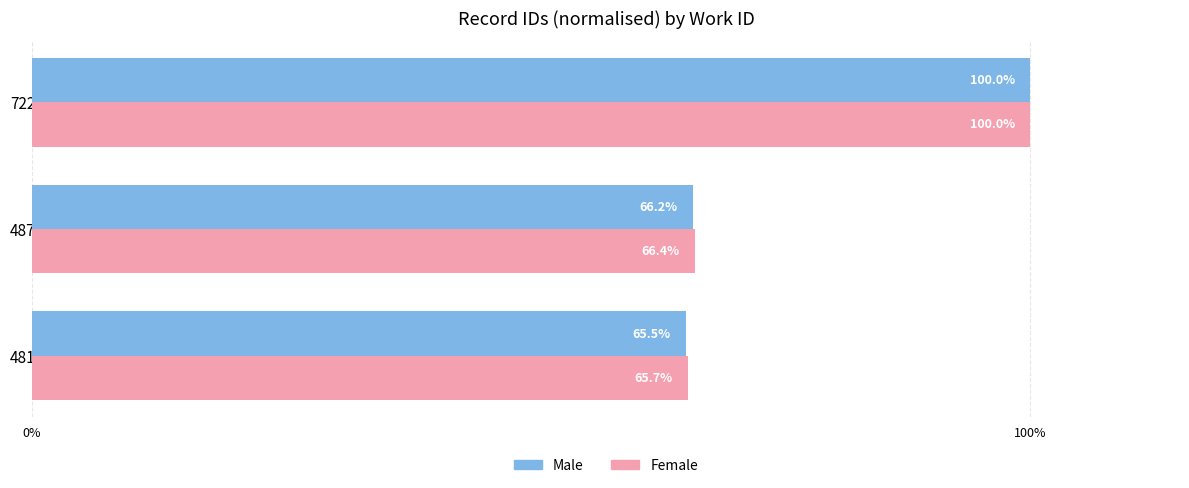

How many categories are shown in the chart?

3